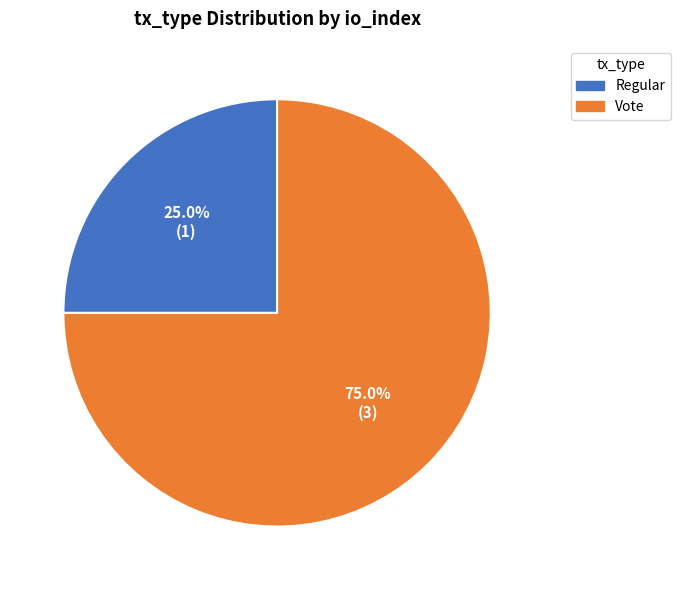

How many slices are in this pie chart?

2